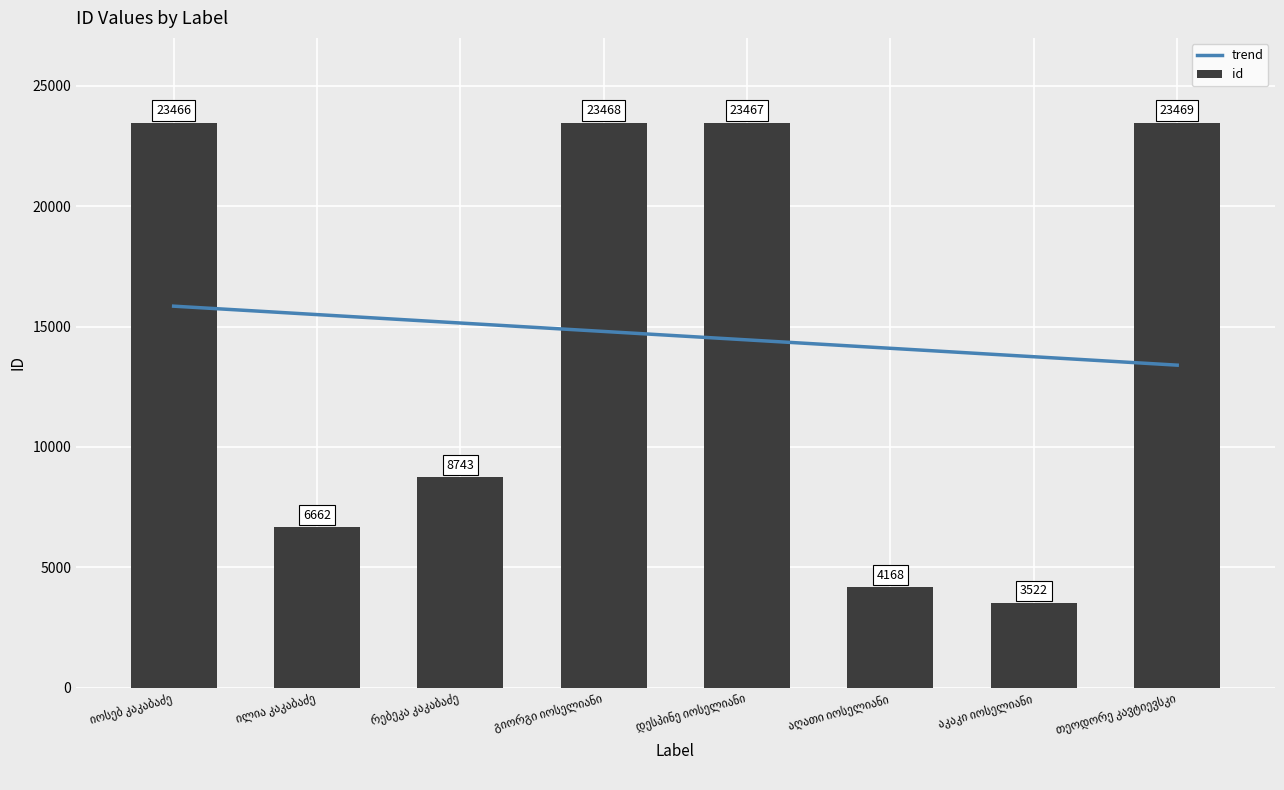

What is the ratio of the value at თეოდორე კავტიევსკი to the value at აკაკი იოსელიანი?

6.7